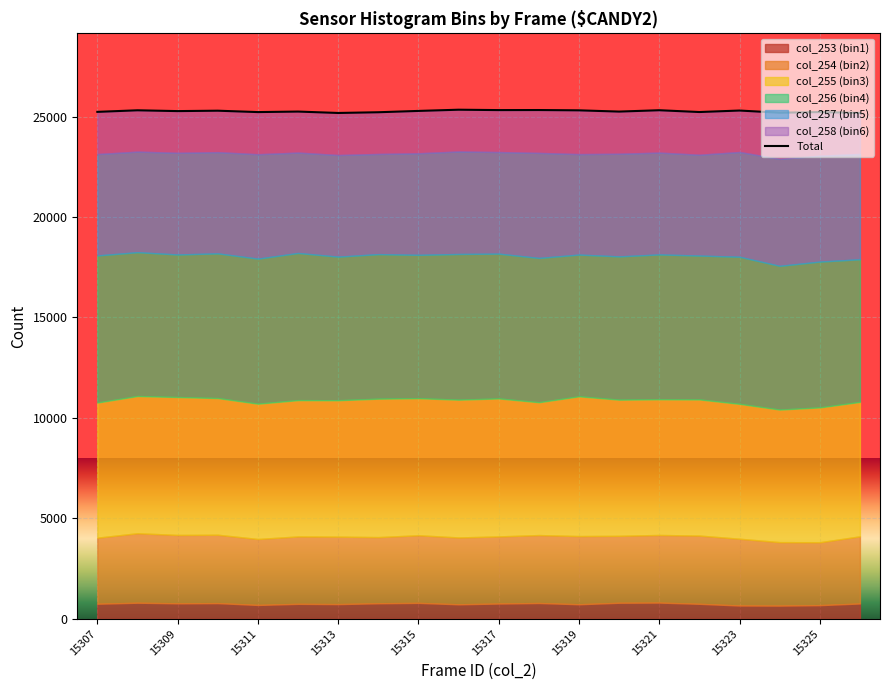

How many data points does each series have?

20